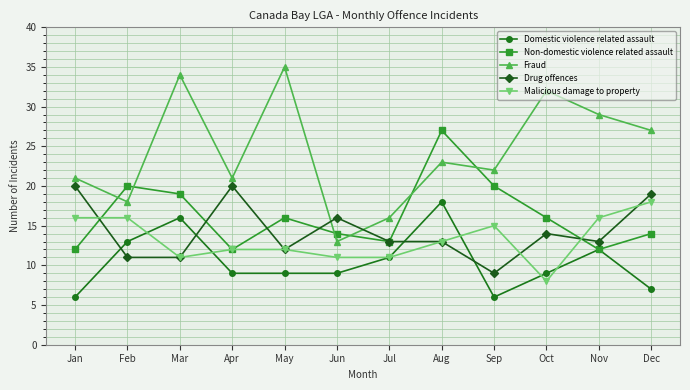

At Jun, list the series in order from largest to smallest.

Drug offences, Non-domestic violence related assault, Fraud, Malicious damage to property, Domestic violence related assault